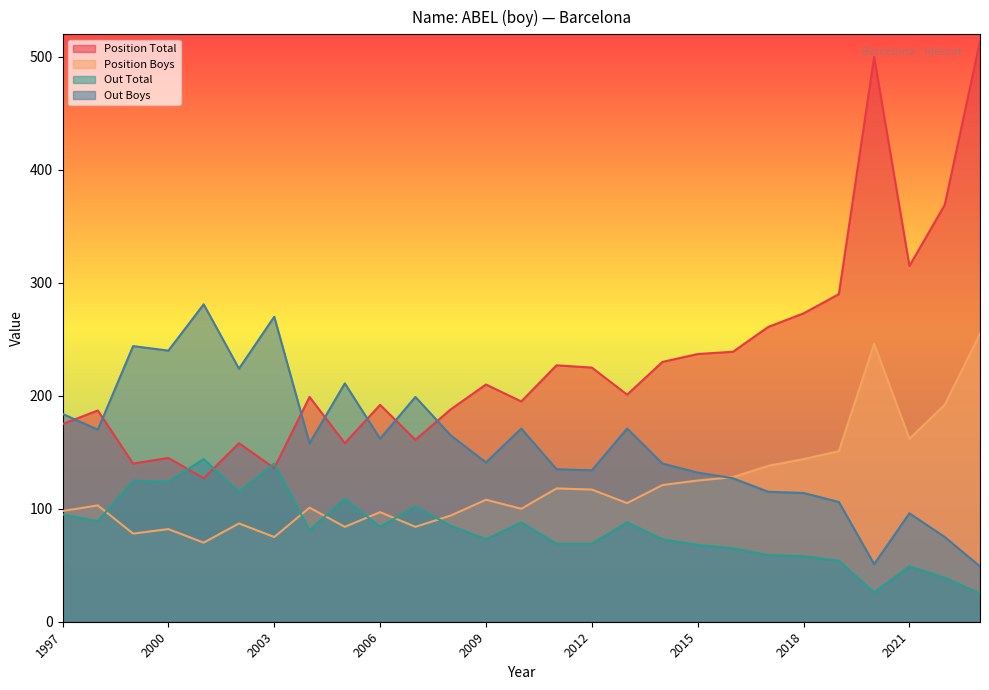

List the labels in order of Out Total value, largest first.

2001, 2003, 1999, 2000, 2002, 2005, 2007, 1997, 1998, 2013, 2010, 2008, 2006, 2004, 2014, 2009, 2012, 2011, 2015, 2016, 2017, 2018, 2019, 2021, 2022, 2020, 2023